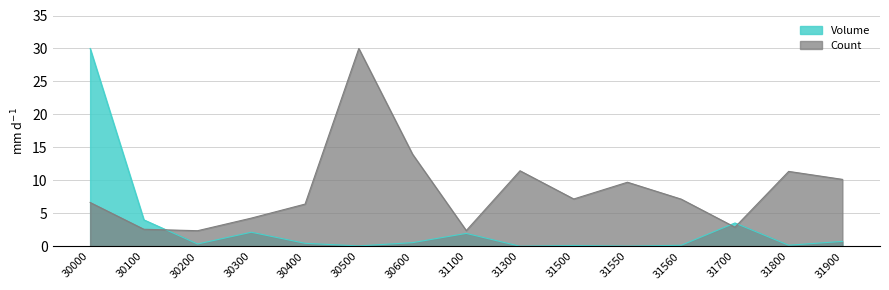

Where does the Count series first go above 7?

30500